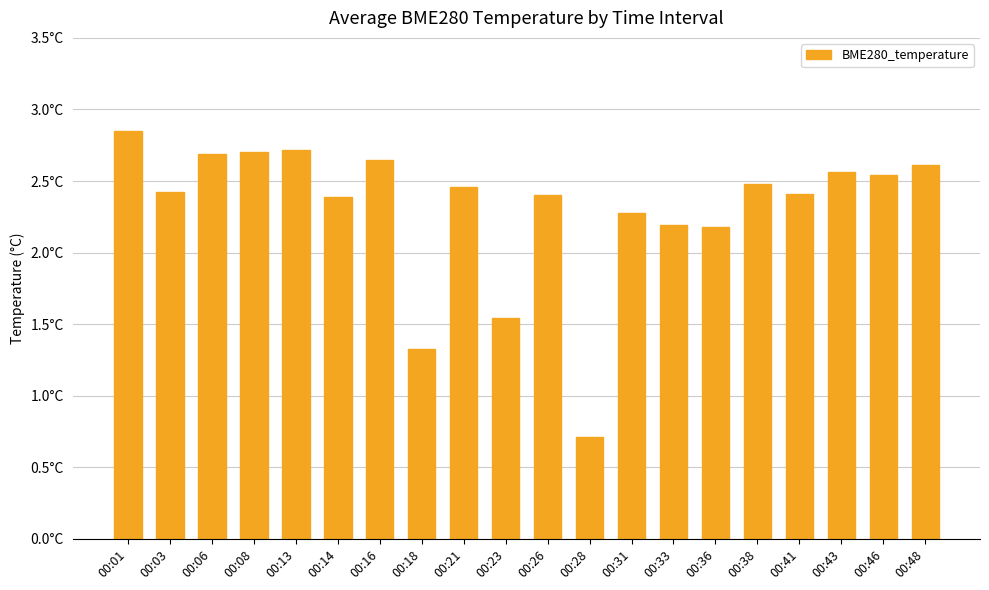

What is the sum of the values at 00:08 and 00:21?

5.2